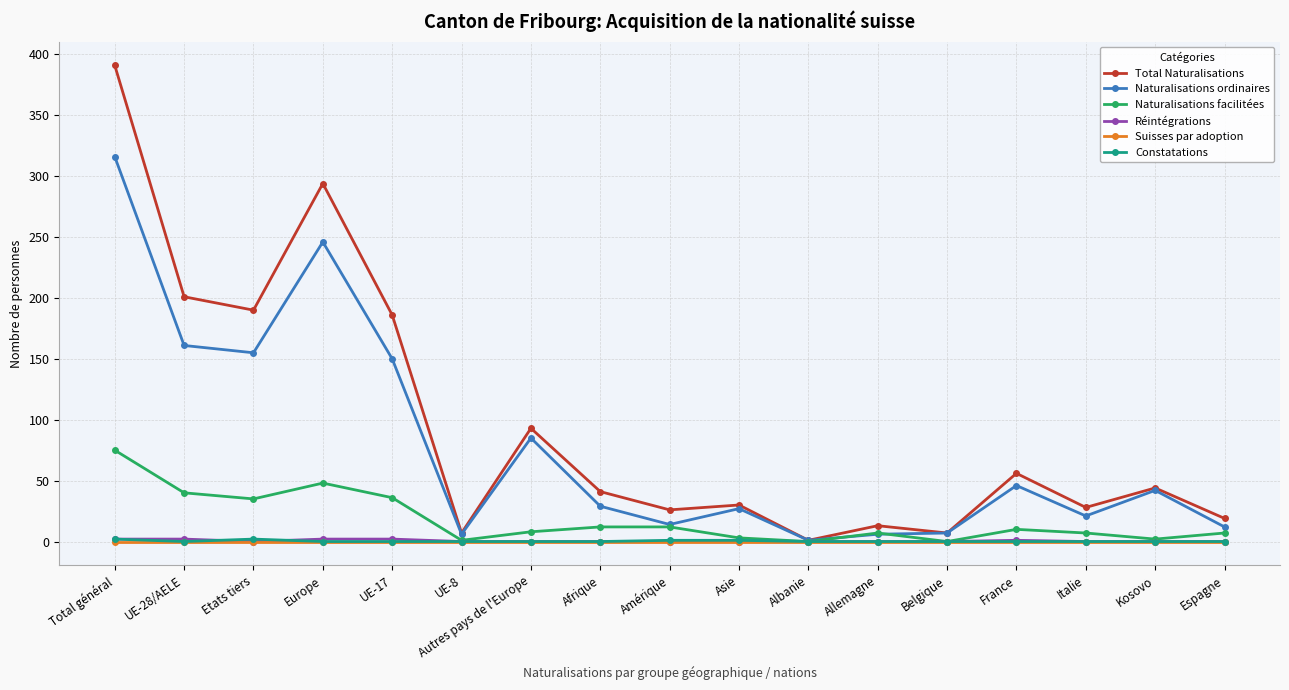

What are all the series names shown in the legend?

Total Naturalisations, Naturalisations ordinaires, Naturalisations facilitées, Réintégrations, Suisses par adoption, Constatations